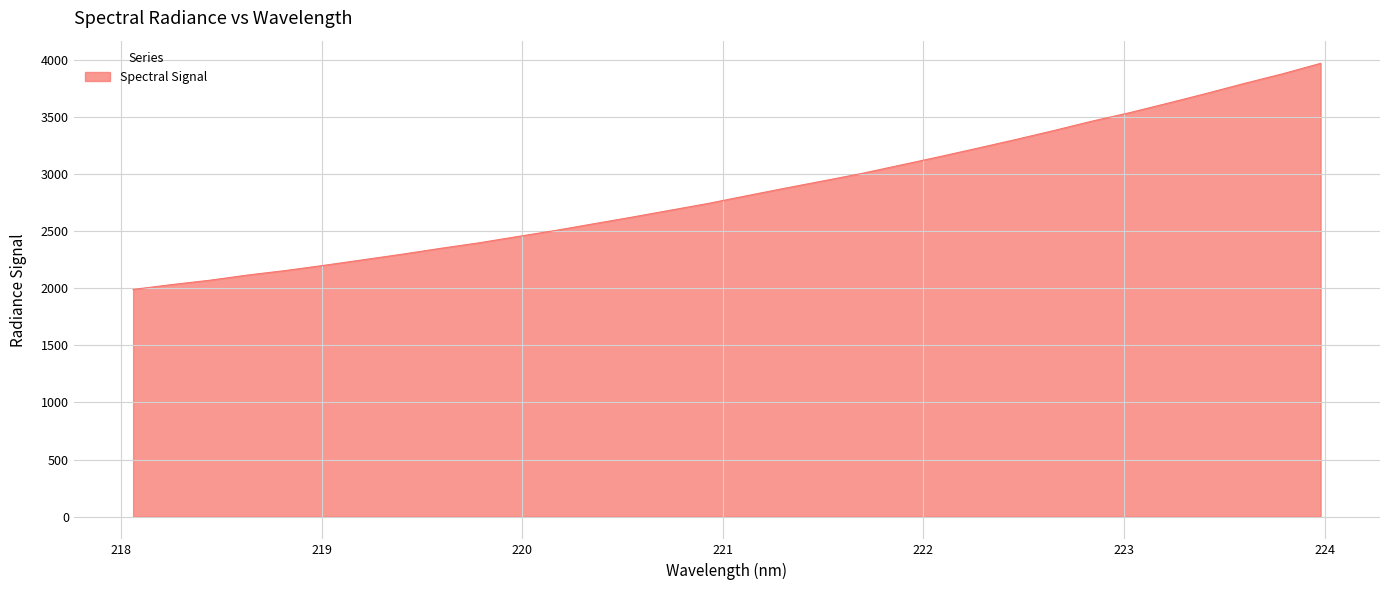

Does the chart have visible grid lines?

Yes